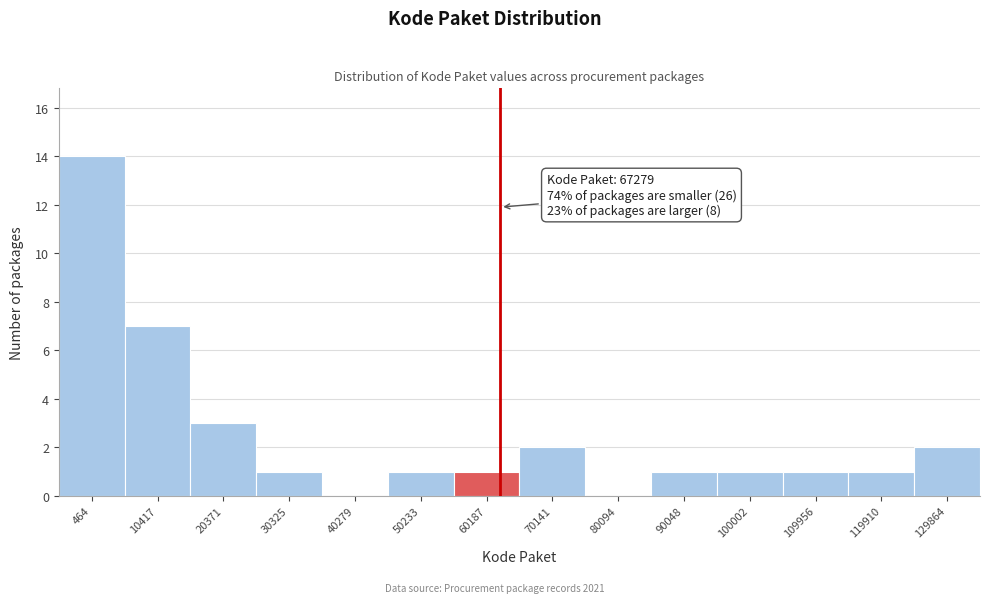

Reading left to right, extract all data points from this chart.

464=14	10417=7	20371=3	30325=1	40279=0	50233=1	60187=1	70141=2	80094=0	90048=1	100002=1	109956=1	119910=1	129864=2